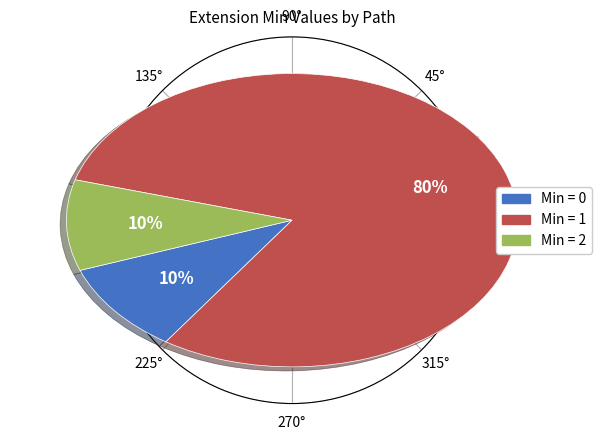

Is there a majority slice in this chart?

Yes